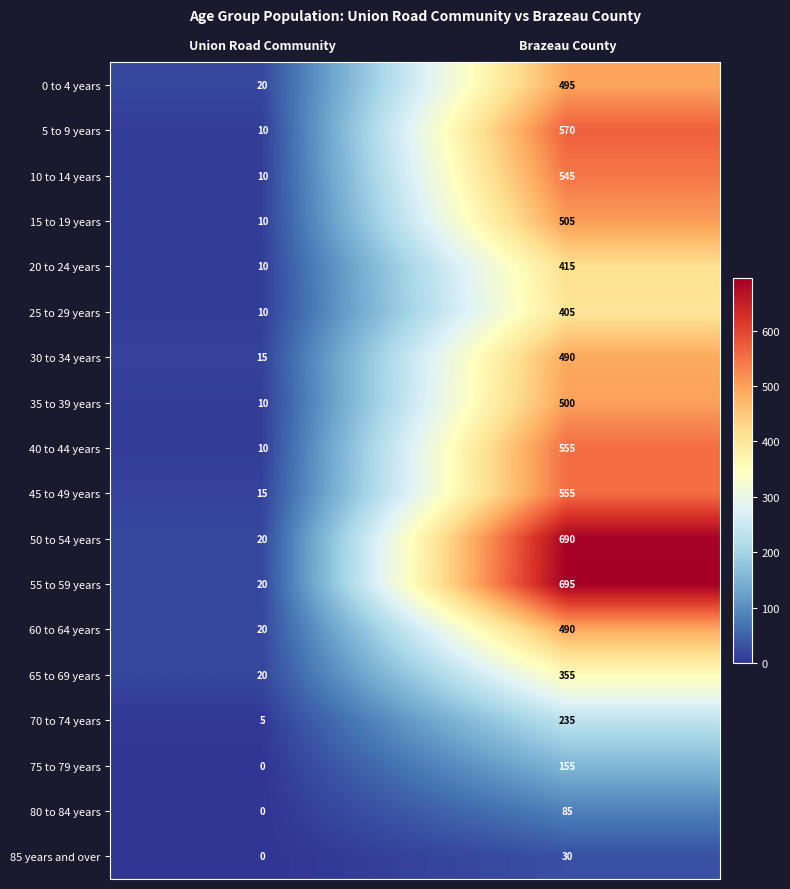

Is it true that 70 to 74 years equals 235 at Brazeau County?

True